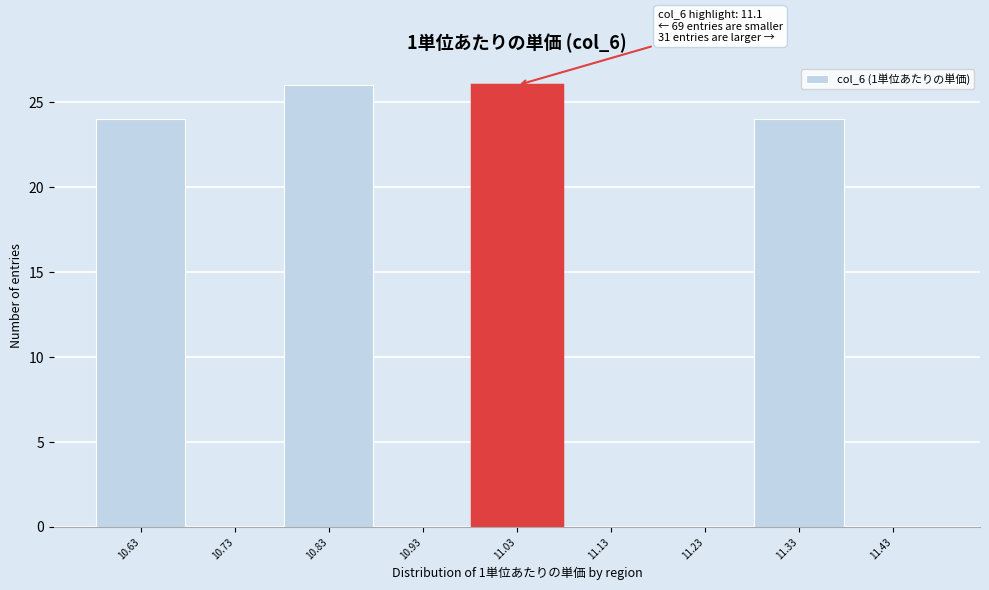

Reading right to left, list all the values displayed in this chart.

11.43=0	11.33=24	11.23=0	11.13=0	11.03=26	10.93=0	10.83=26	10.73=0	10.63=24